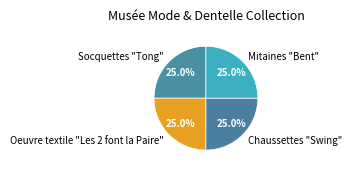

What is the ratio of the value at Oeuvre textile "Les 2 font la Paire" to the value at Chaussettes "Swing"?

1.0